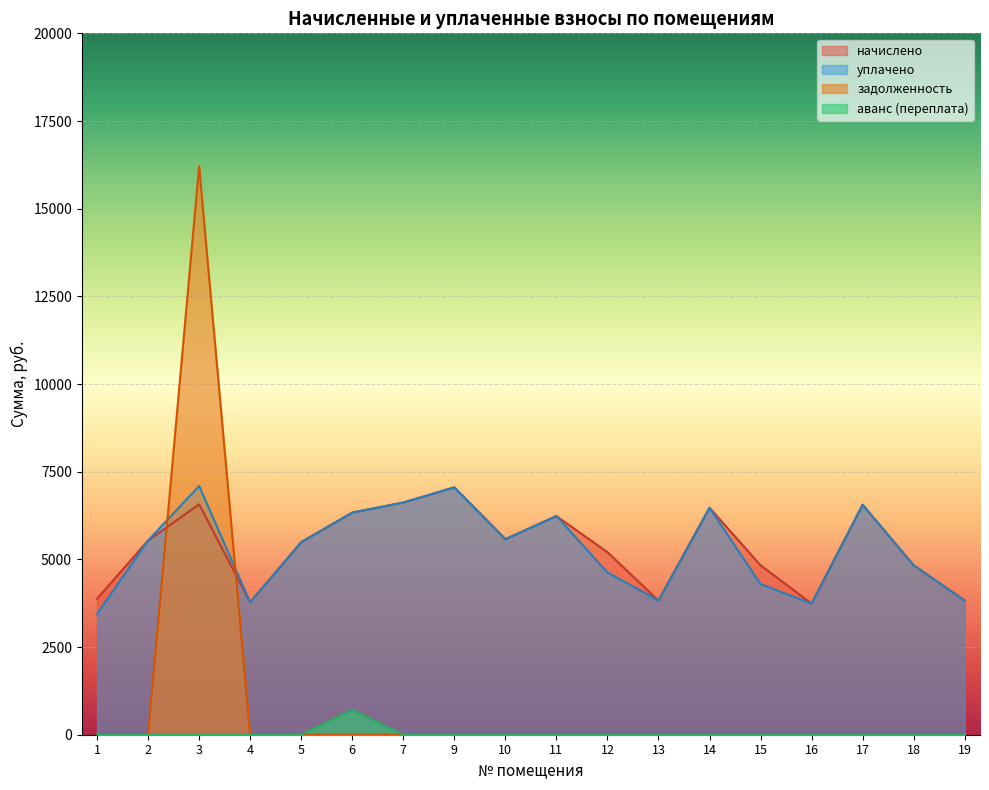

At 6, list the series in order from largest to smallest.

начислено, уплачено, аванс (переплата), задолженность